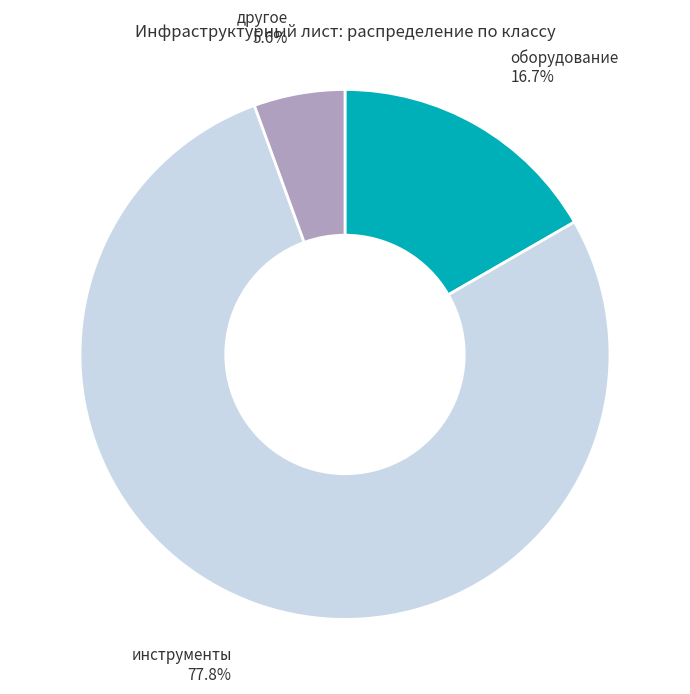

The инструменты slice represents 78% of the pie. True or false?

True